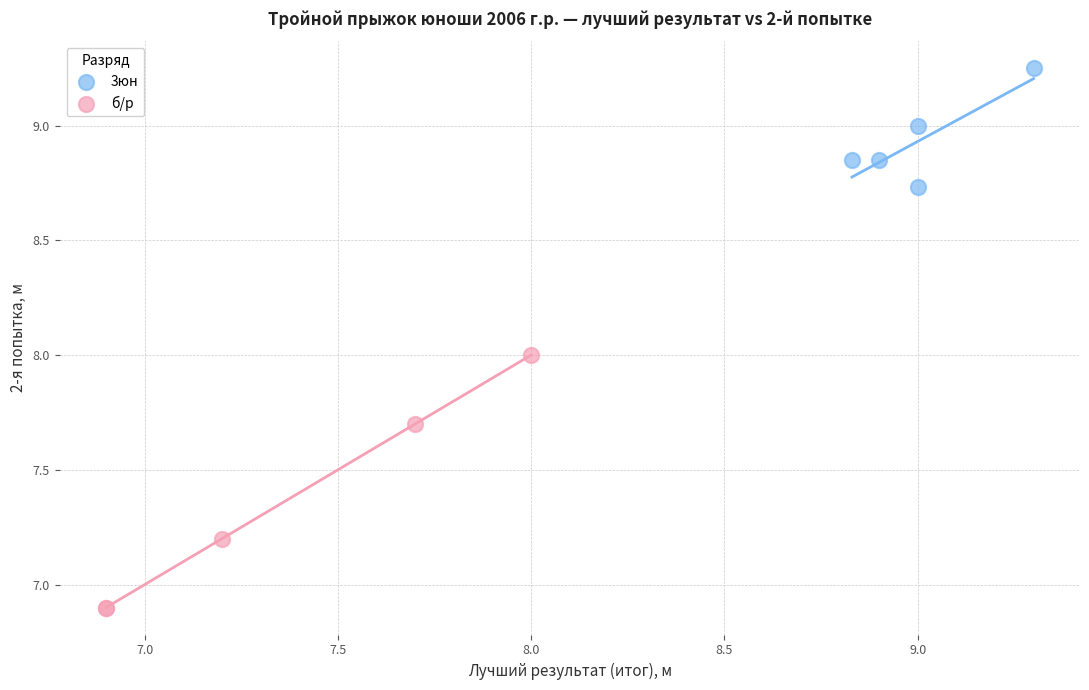

Which series contains the lowest Y value?

б/р